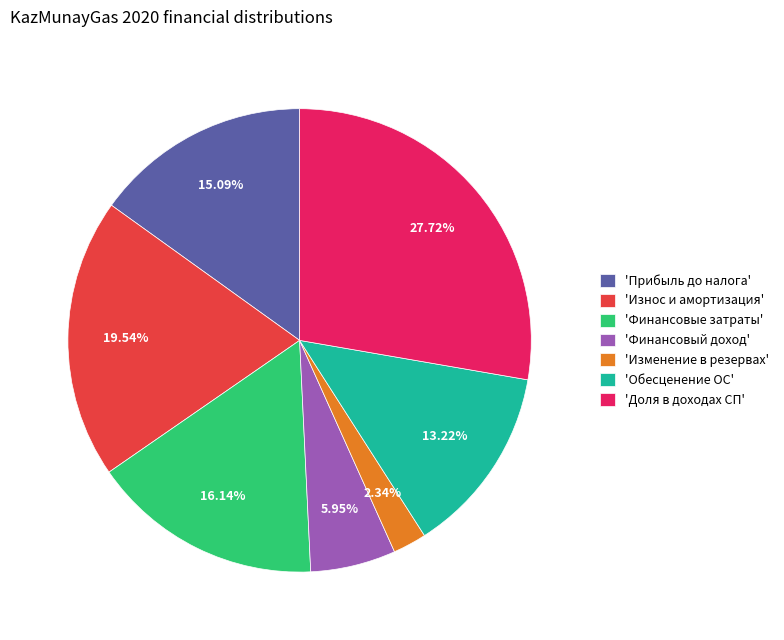

Combined, do 'Прибыль до налога' and 'Износ и амортизация' account for over 50%?

No